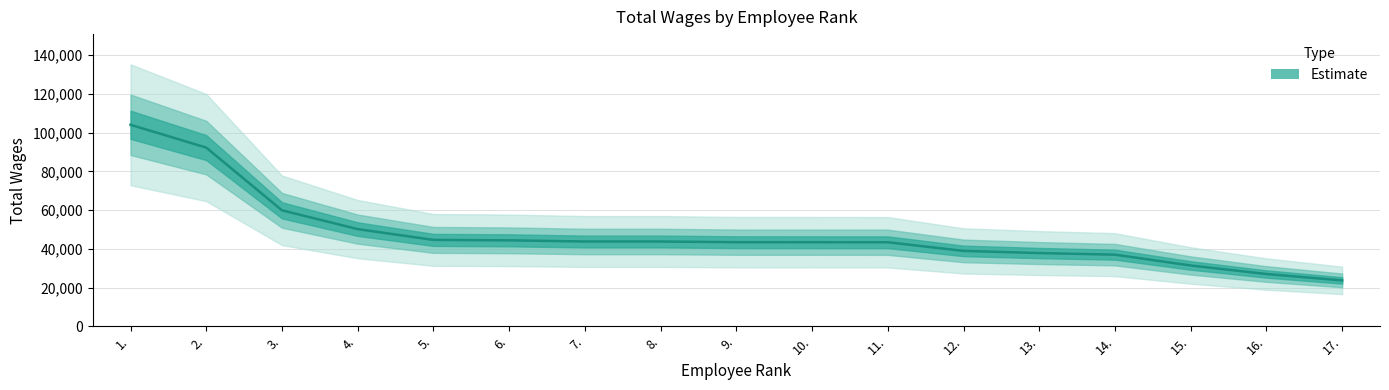

True or false: the data has more than 1 interior local peaks.

False